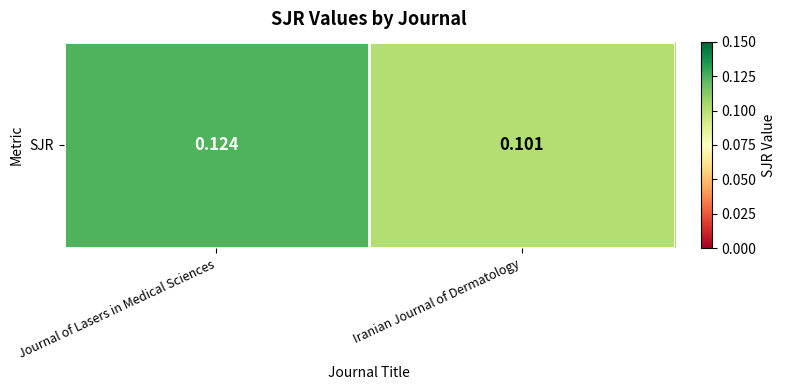

Is it true that the value at Iranian Journal of Dermatology is 0.1?

True